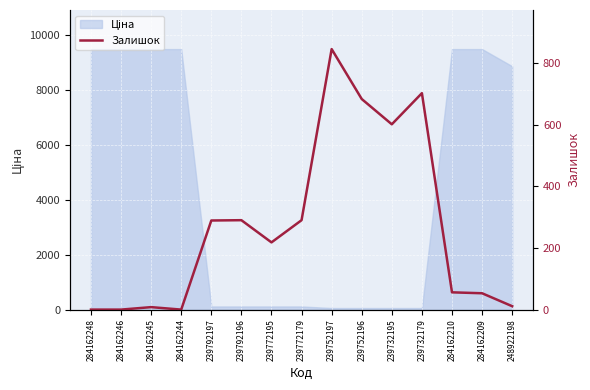

How many data points are less than 218?

7